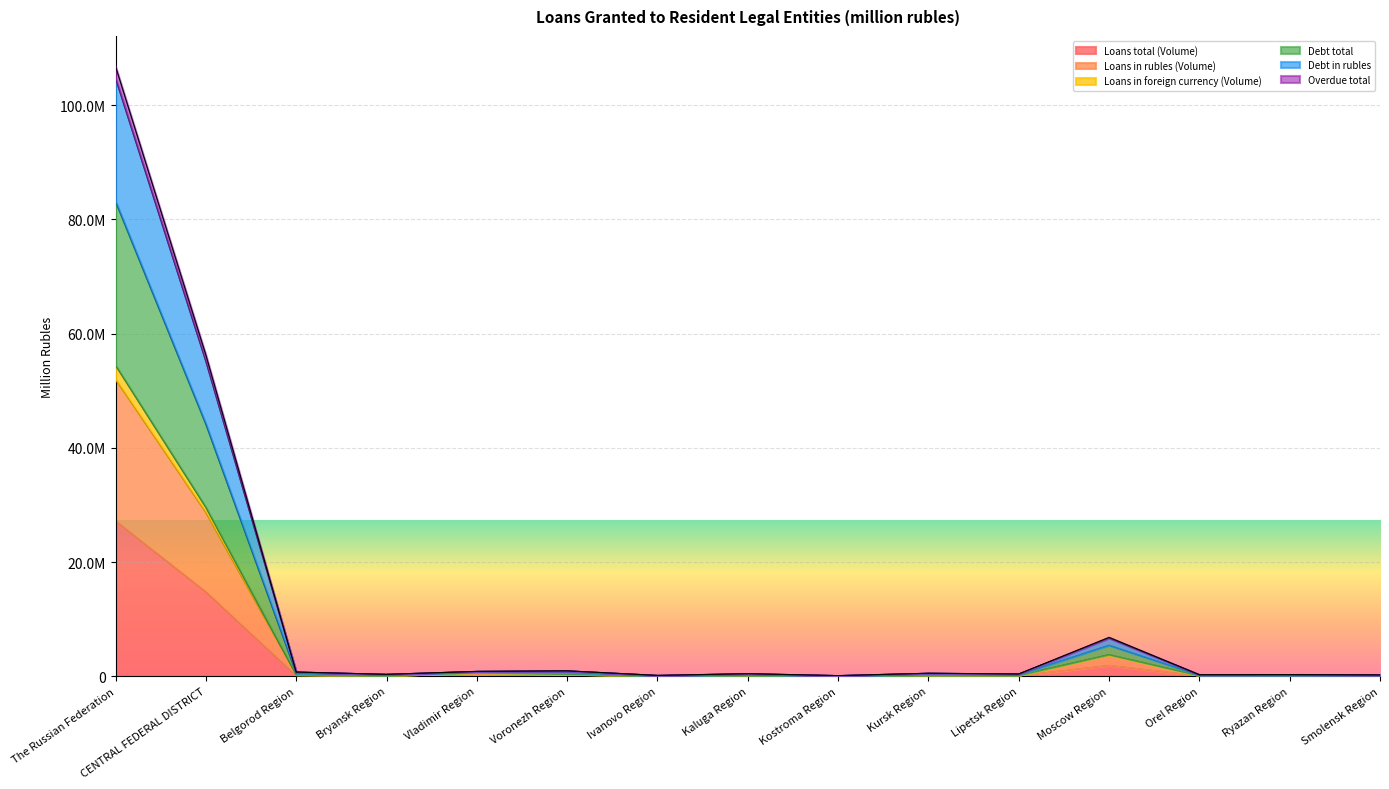

At which category does Debt total reach its first local valley?

Bryansk Region